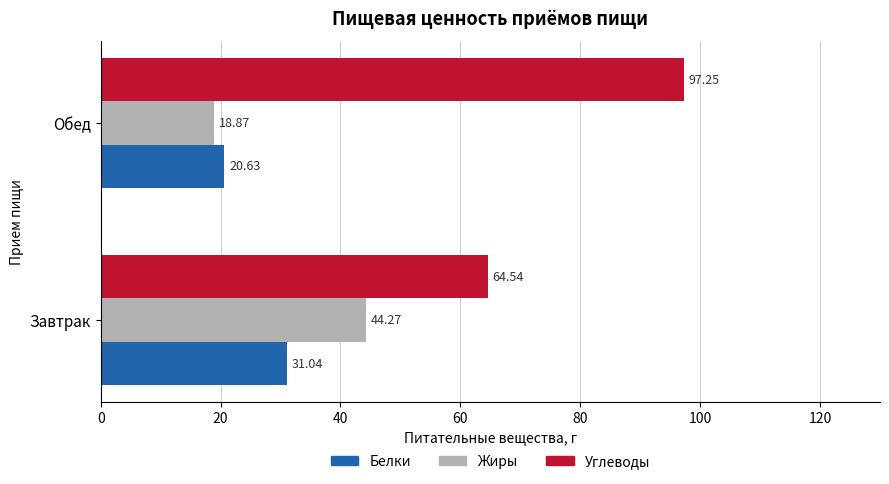

Which series has the largest total across all categories?

Углеводы